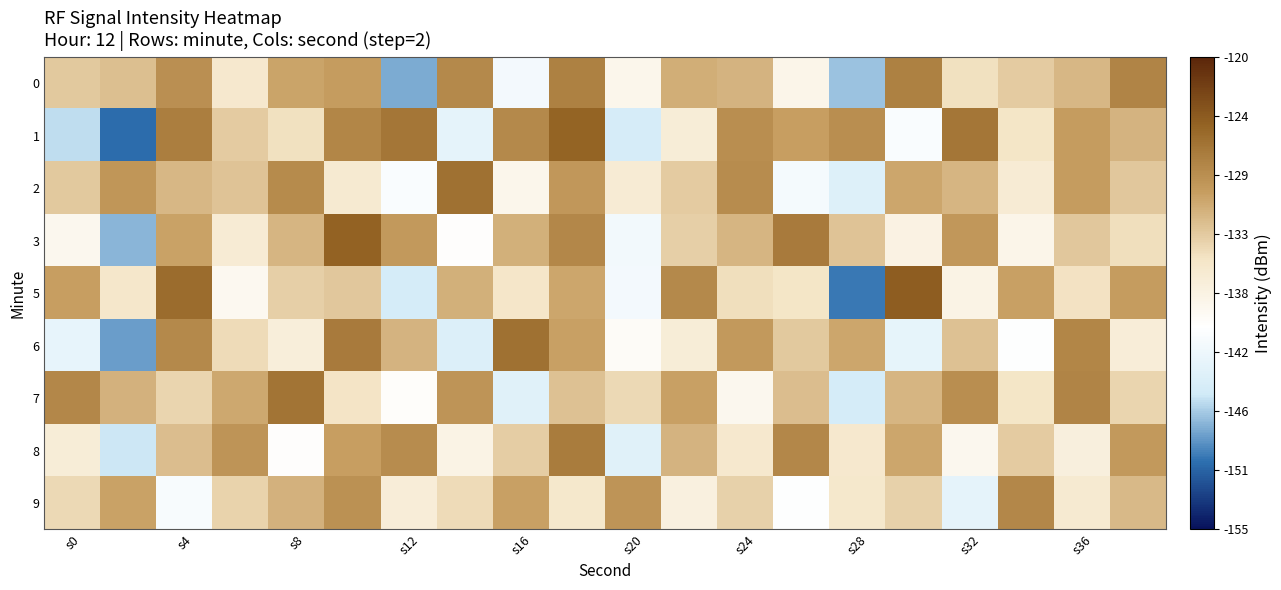

Count the number of categories in the chart.

20